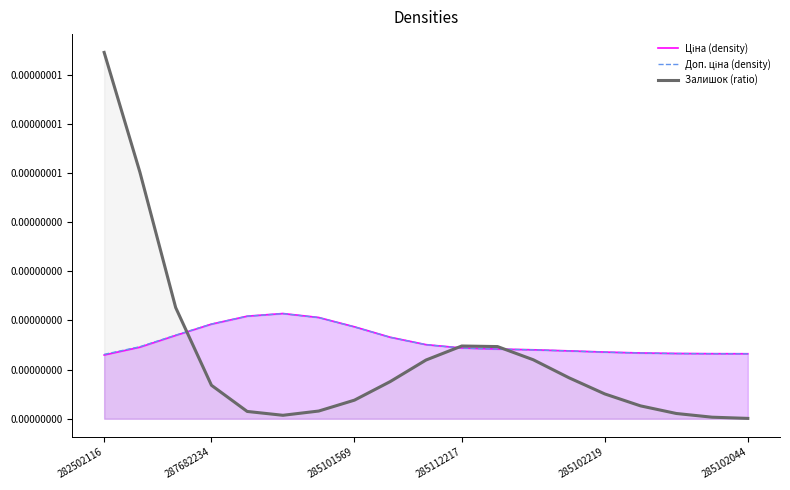

Which label corresponds to the largest value in the chart?

282502116